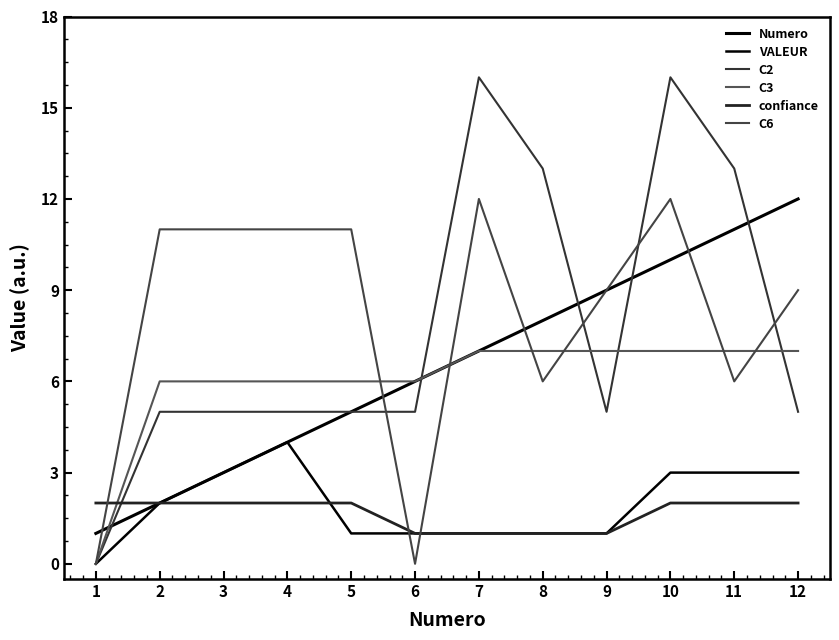

What is the sum of all C3 values?

72